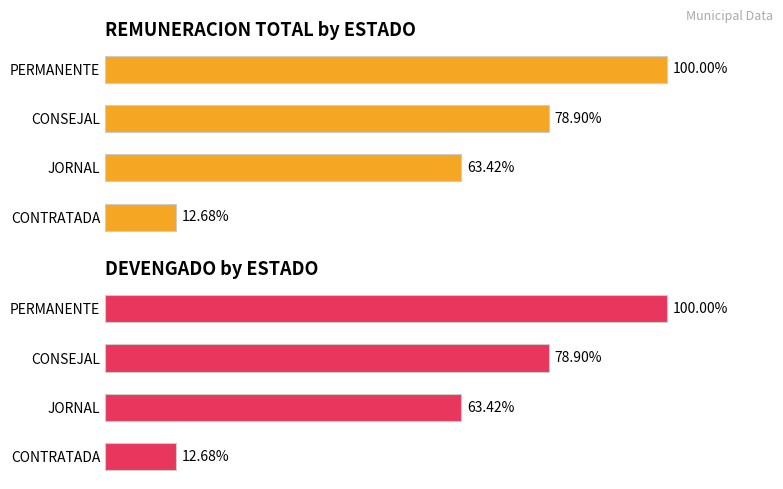

True or false: DEVENGADO has a value of 2238049 at PERMANENTE.

False